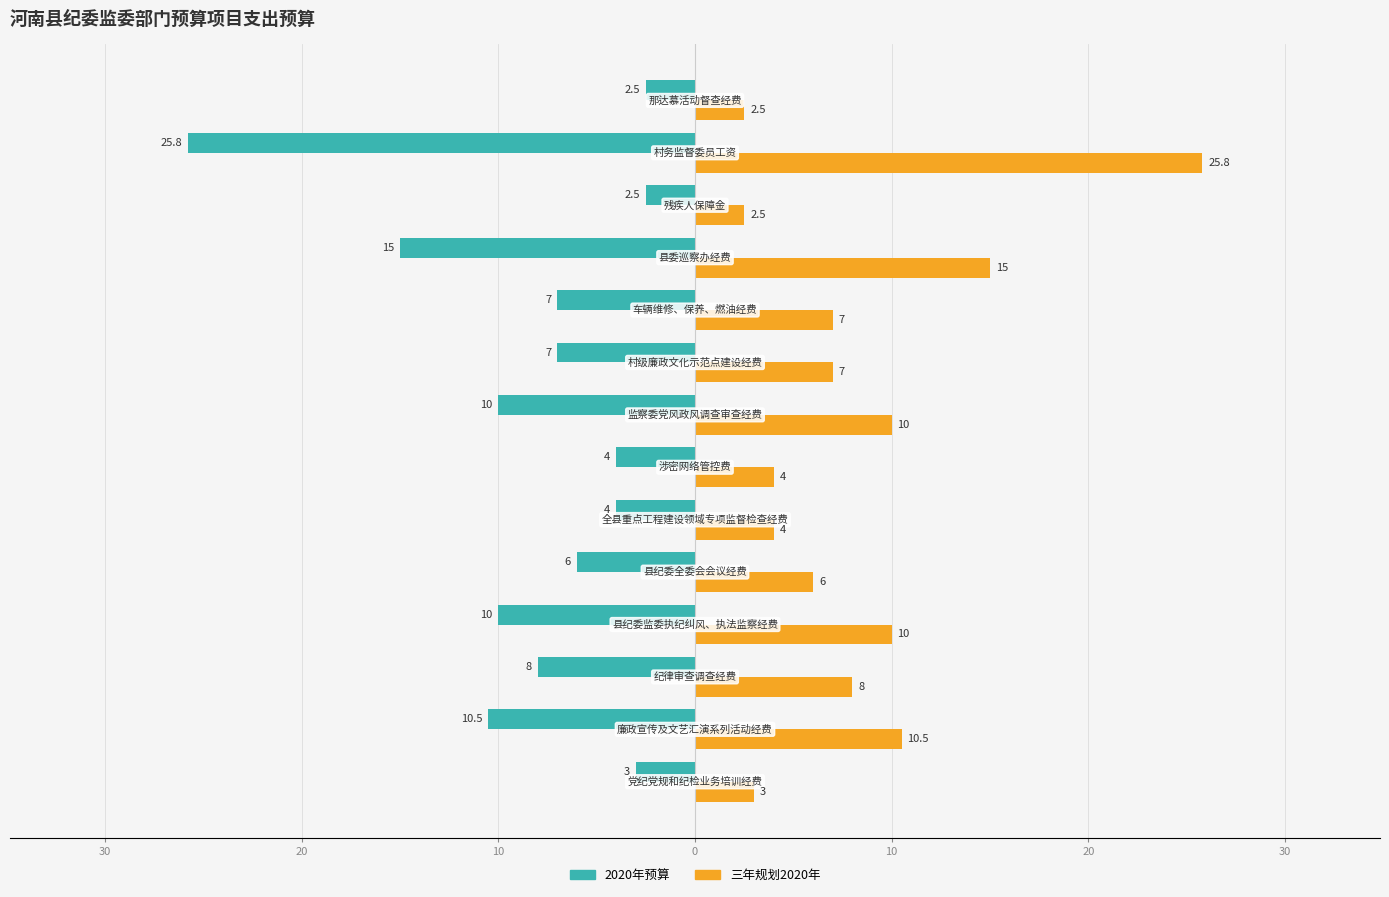

What are all the series names shown in the legend?

2020年预算, 三年规划2020年